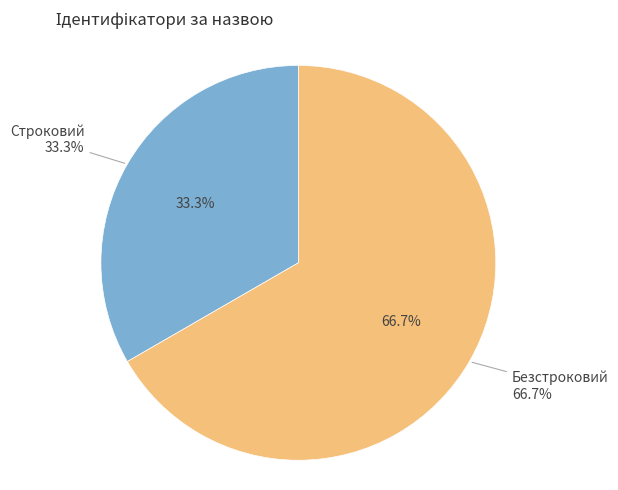

What is the largest slice in the pie chart?

Безстроковий